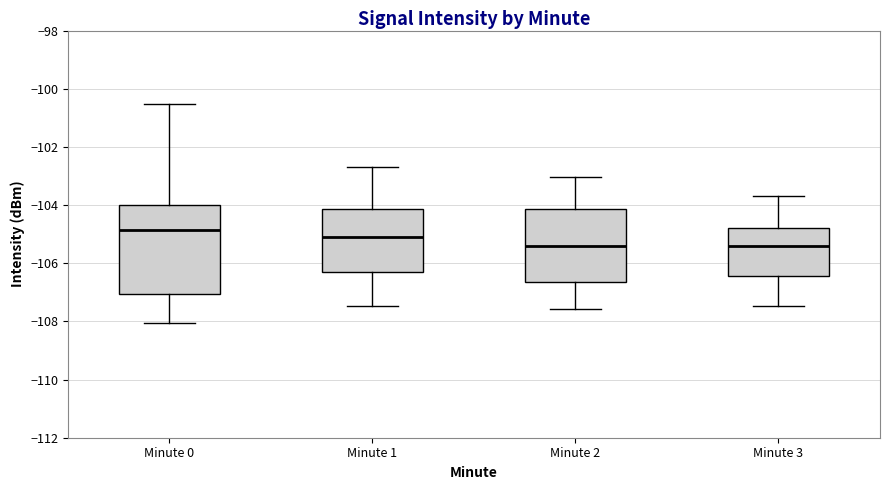

Reading left to right, read every box against the y-axis: the position of its median line, the range the box covers, and the ends of its whiskers. The values are not printed on the chart, so give them approximately, as read against the axis.

Minute 0: median -104.8, box -107.0 to -104.0, whiskers -108.0 to -100.6
Minute 1: median -105.0, box -106.4 to -104.2, whiskers -107.4 to -102.6
Minute 2: median -105.4, box -106.6 to -104.2, whiskers -107.6 to -103.0
Minute 3: median -105.4, box -106.4 to -104.8, whiskers -107.4 to -103.6